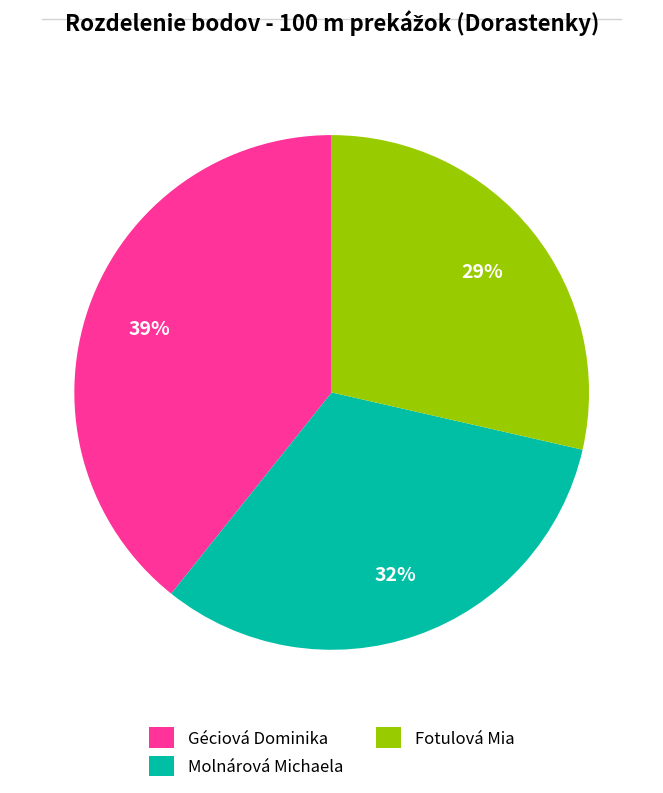

Which slice is the smallest?

Fotulová Mia